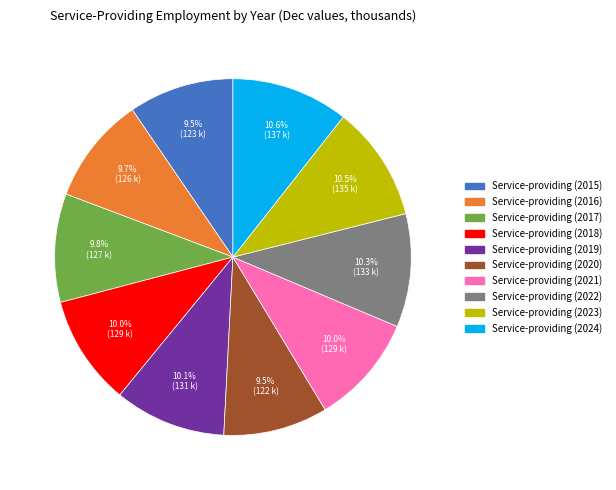

What is the ratio of the value at Service-providing (2018) to the value at Service-providing (2021)?

1.0